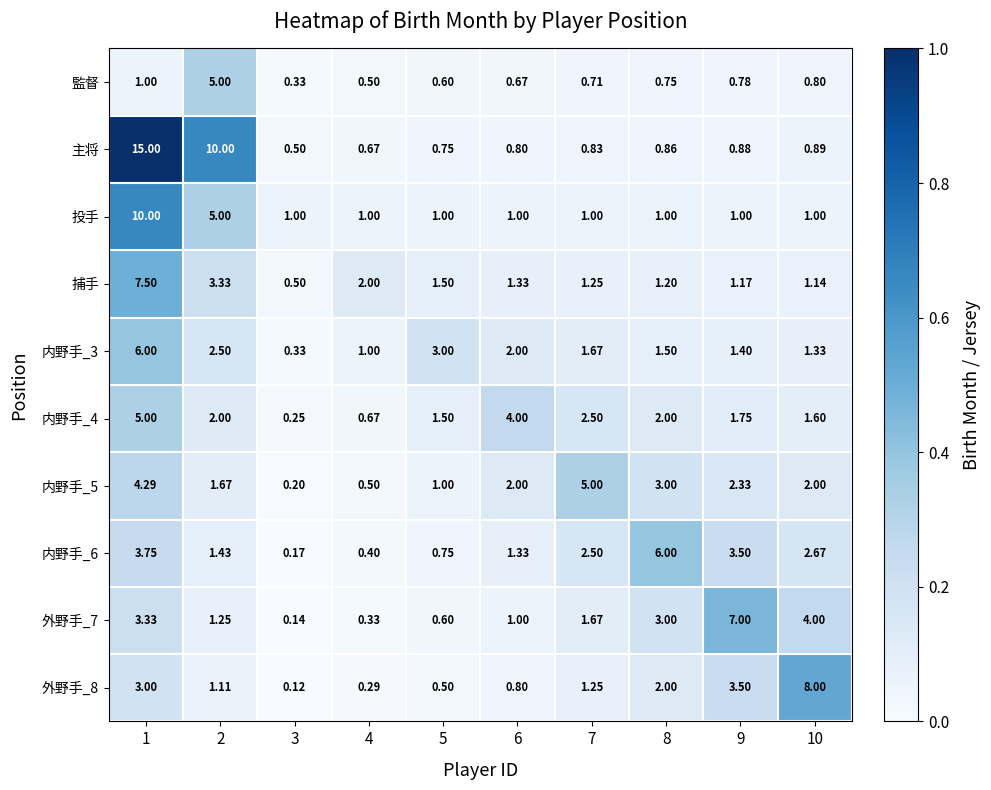

How many distinct data groups are displayed?

10